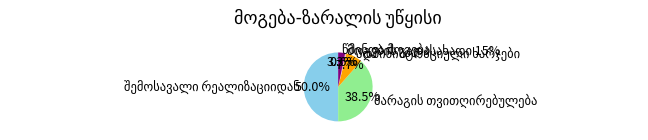

What is the ratio of the value at შემოსავალი რეალიზაციიდან to the value at ადმინისტრაციული ხარჯები?

6.5